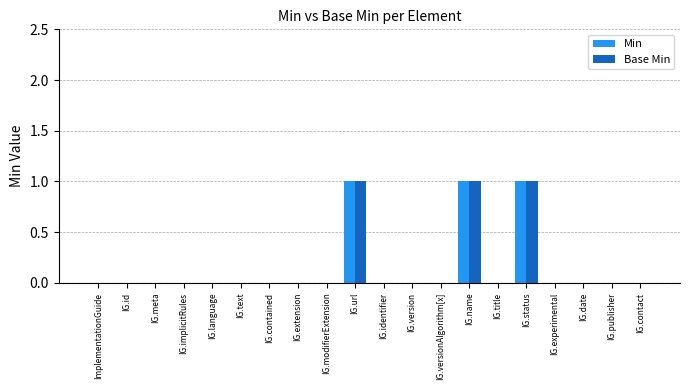

The value of Min at IG.version is 0. True or false?

True